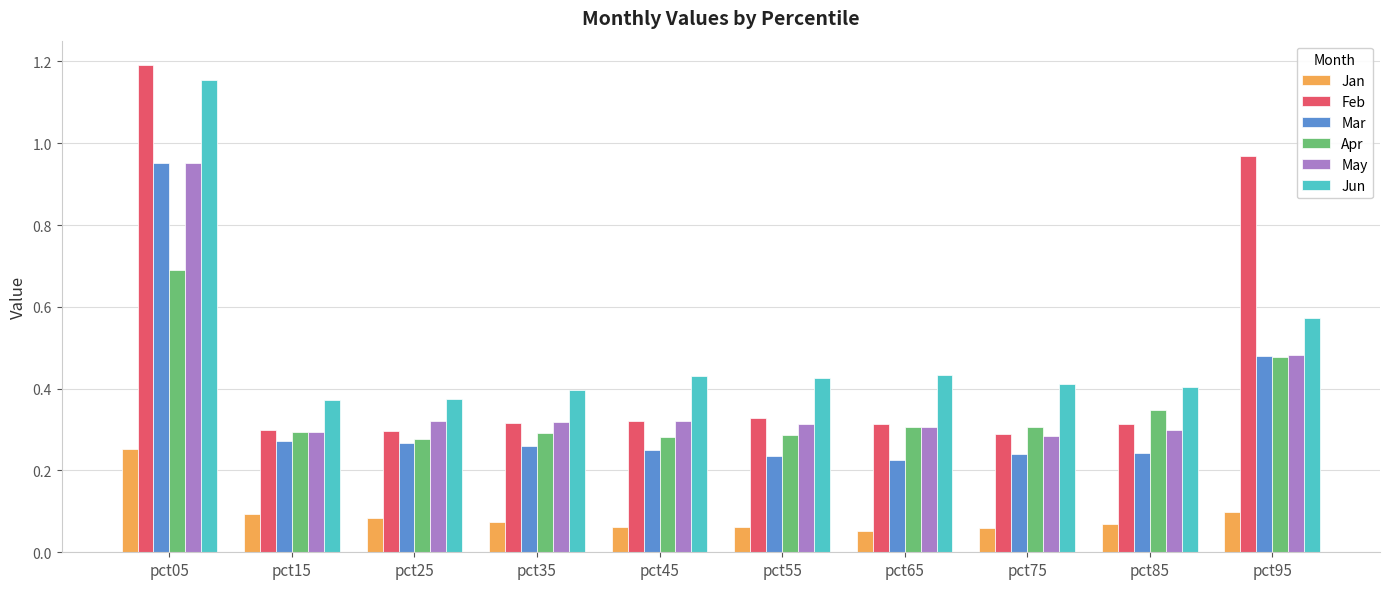

The Feb series shows 0.2 at pct15. True or false?

False